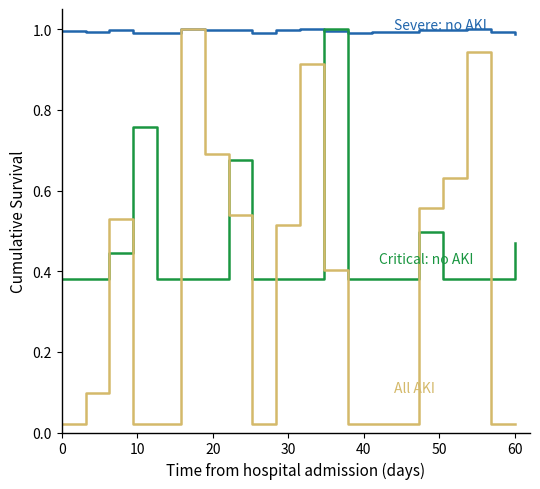

The value of Critical: no AKI at 0 is 0.6. True or false?

False